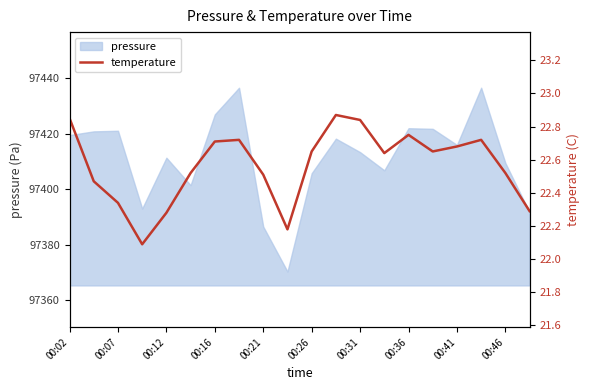

What is the value of the 17th point from the left?

22.7